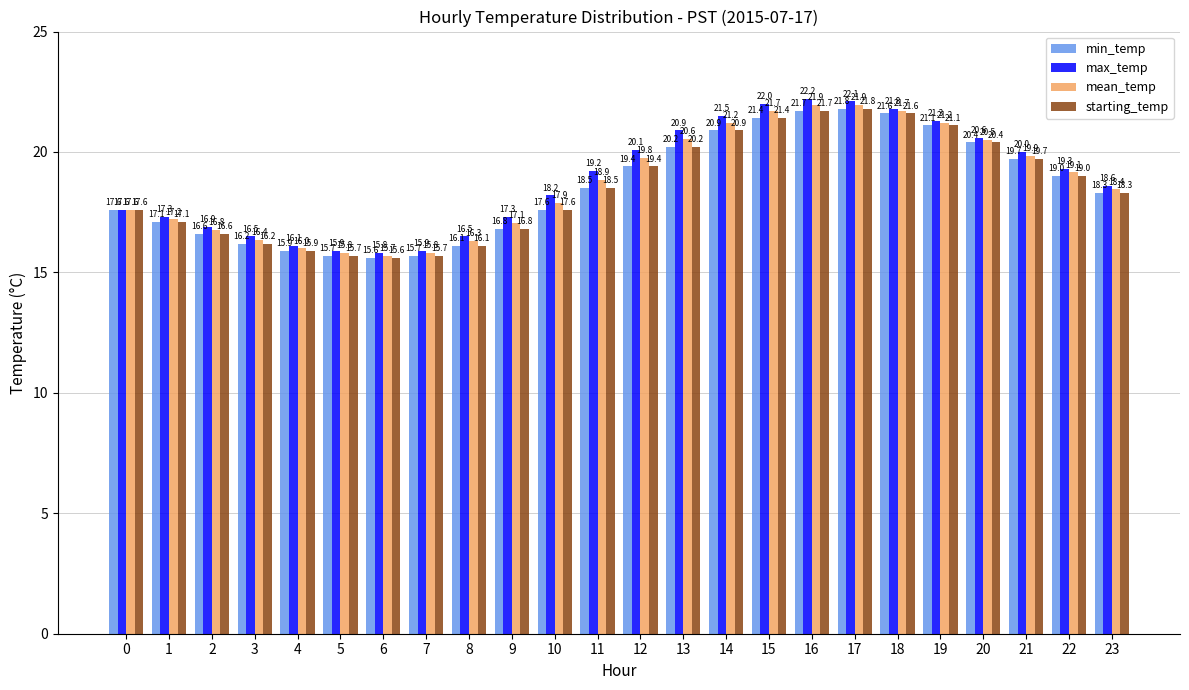

What is the difference between the highest and lowest values at 3?

0.3